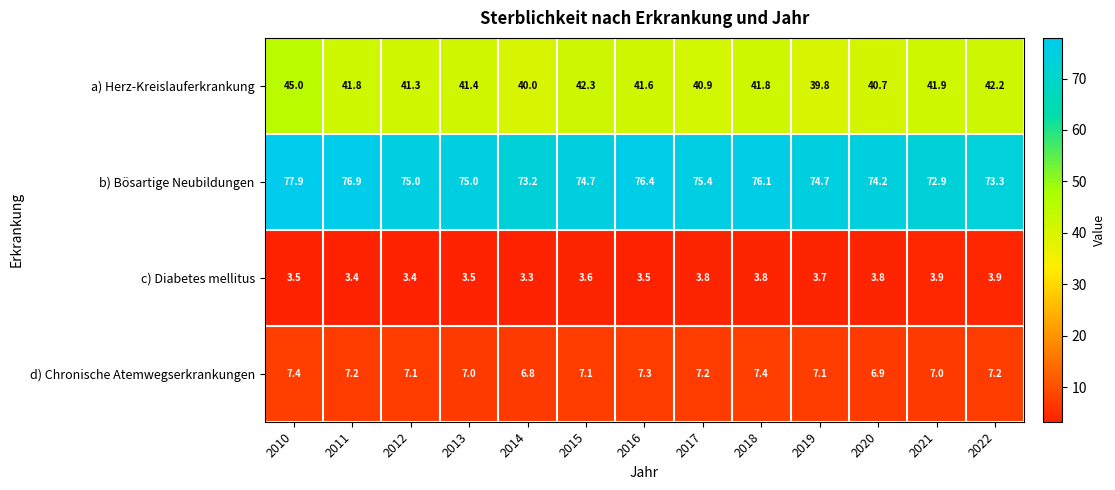

At 2010, list the series in order from largest to smallest.

b) Bösartige Neubildungen, a) Herz-Kreislauferkrankung, d) Chronische Atemwegserkrankungen, c) Diabetes mellitus